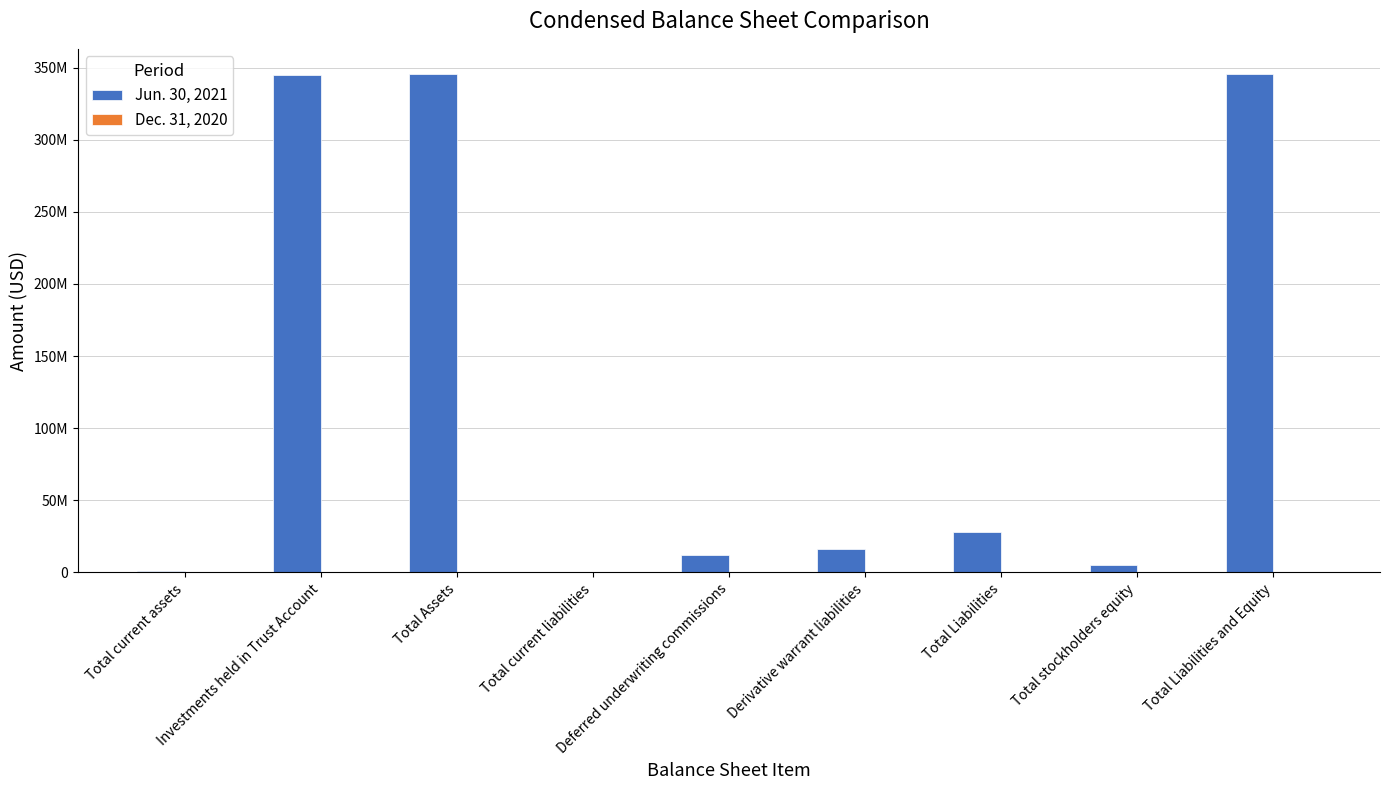

Reading left to right, what are all the values shown in this chart?

Jun. 30, 2021: Total current assets=767328	Investments held in Trust Account=345008873	Total Assets=345776201	Total current liabilities=197503	Deferred underwriting commissions=12075000	Derivative warrant liabilities=15901000	Total Liabilities=28173503	Total stockholders equity=5000008	Total Liabilities and Equity=345776201
Dec. 31, 2020: Total current assets=16110	Investments held in Trust Account=0	Total Assets=291250	Total current liabilities=268142	Deferred underwriting commissions=0	Derivative warrant liabilities=0	Total Liabilities=268142	Total stockholders equity=23108	Total Liabilities and Equity=291250